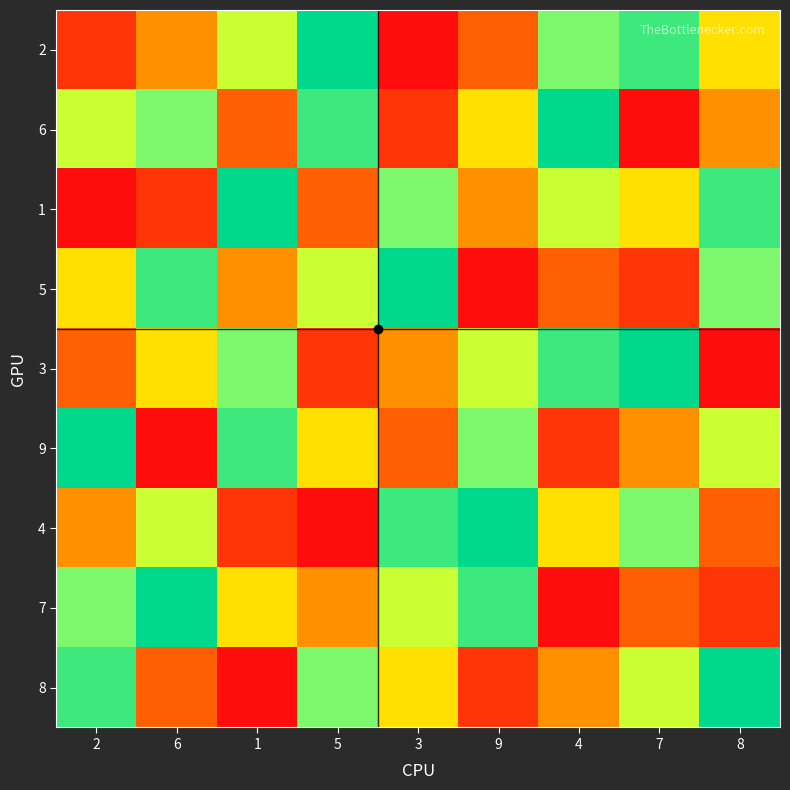

At how many categories does at least one series exceed 1?

9